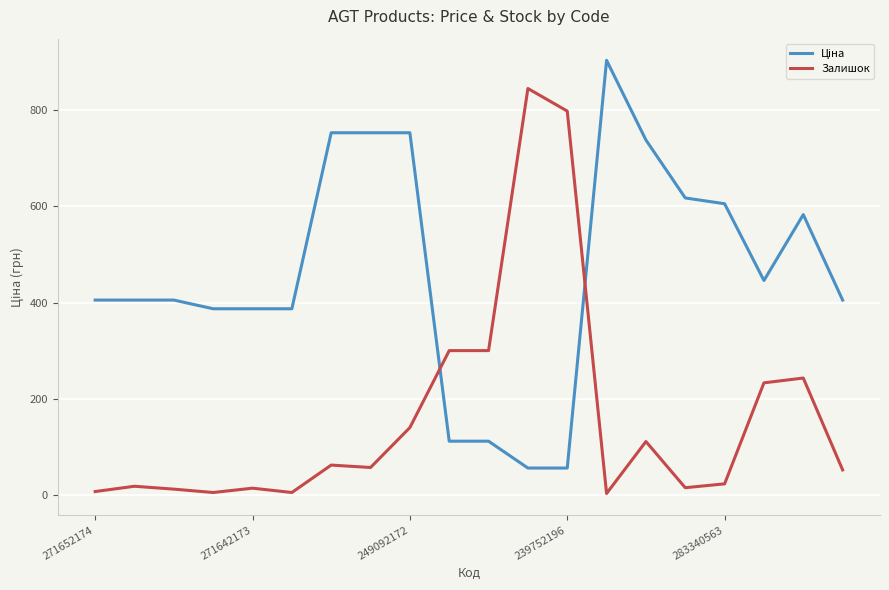

What is the maximum value shown in the chart?

903.5